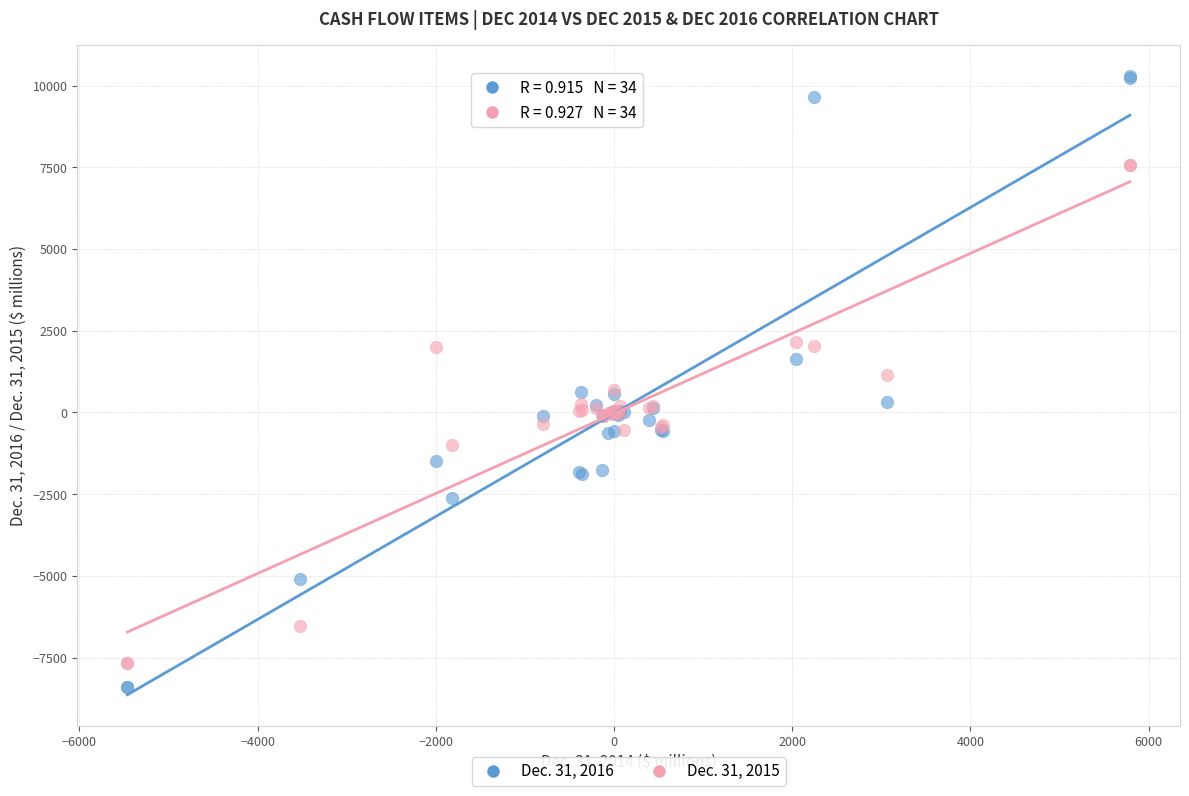

Which series reaches the maximum Y coordinate?

Dec. 31, 2016